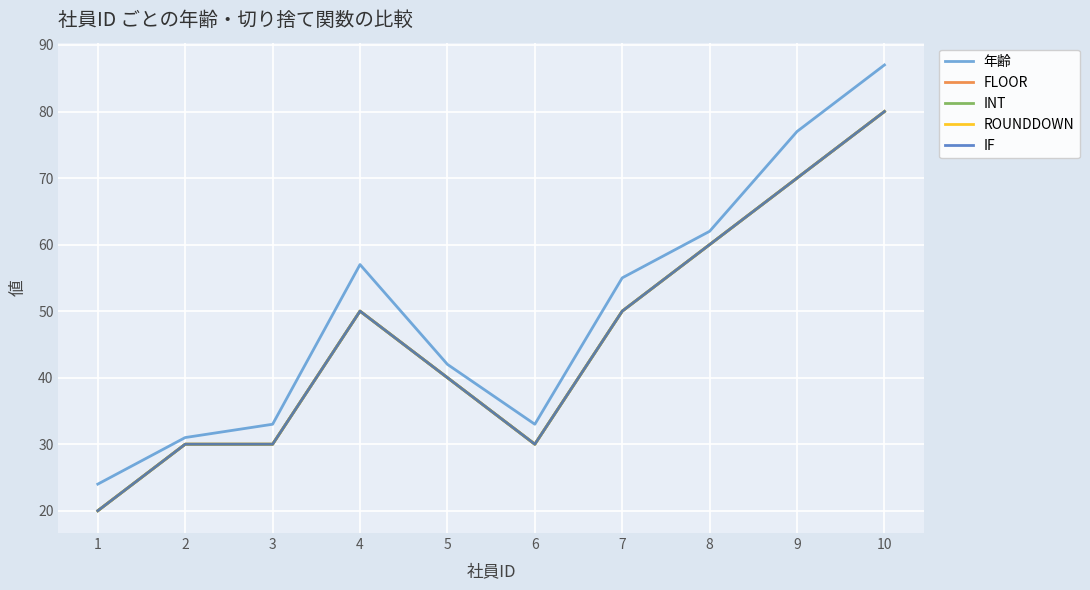

What is the difference between the maximum and minimum values in the INT series?

60